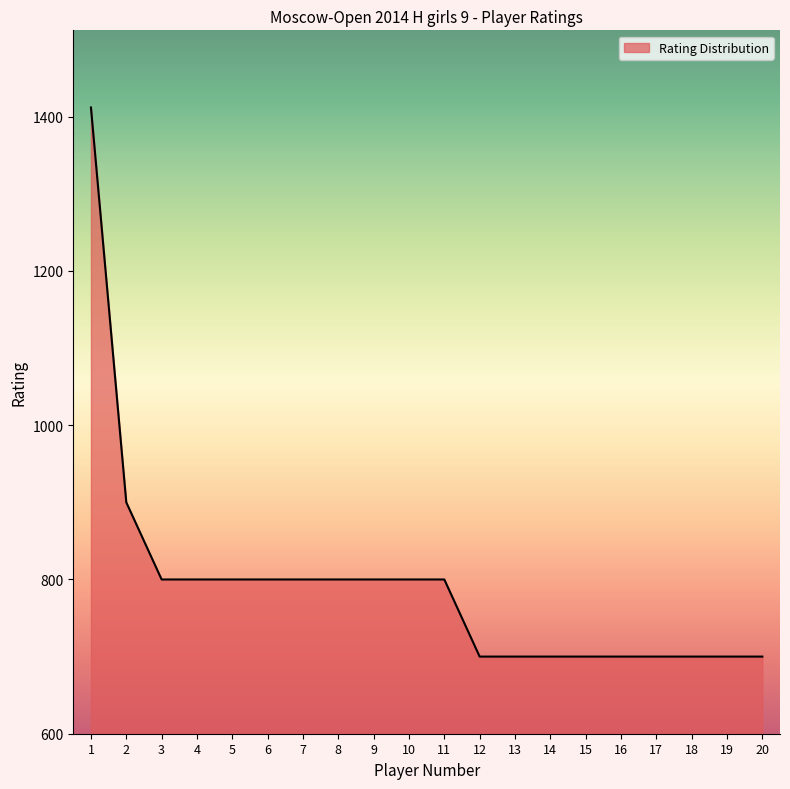

How many lines are shown in the chart?

1